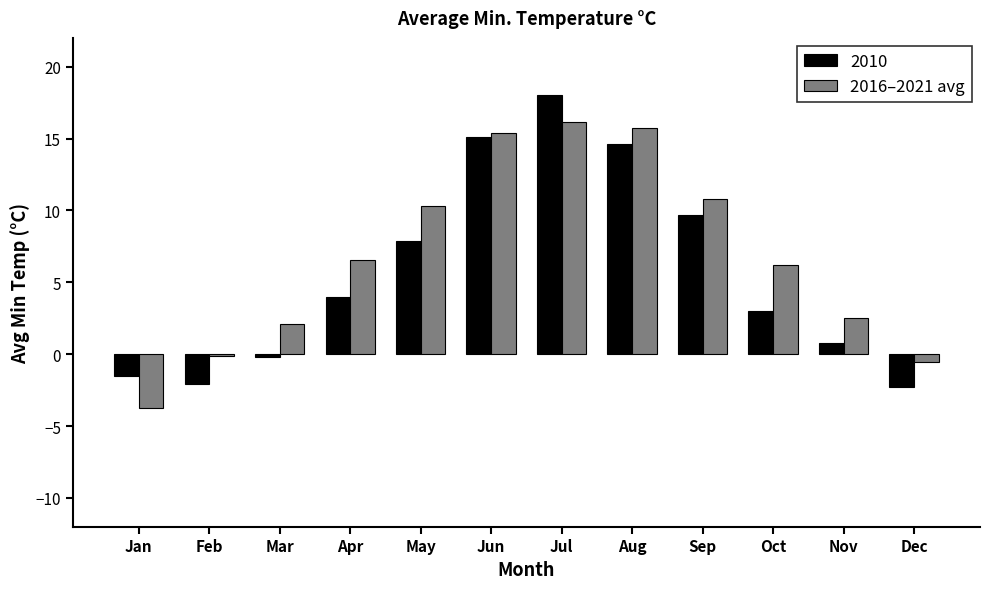

The value of 2010 at Dec is -2.3. True or false?

True